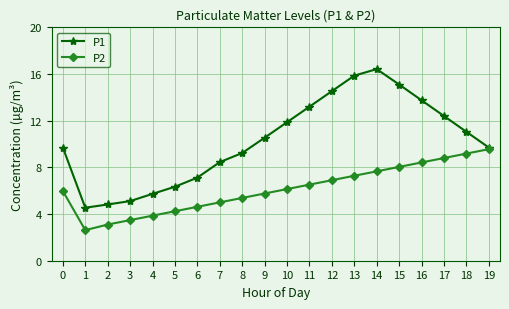

List the series in order of their peak value, highest first.

P1, P2